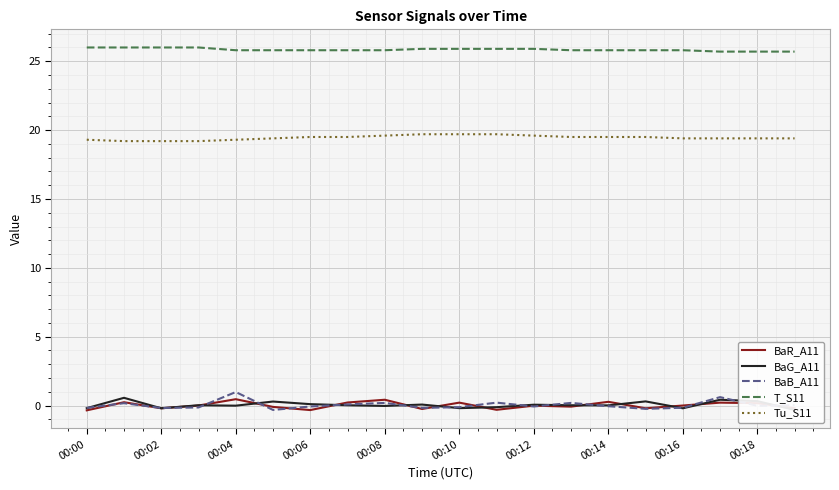

The value of Tu_S11 at 00:16 is 34.5. True or false?

False